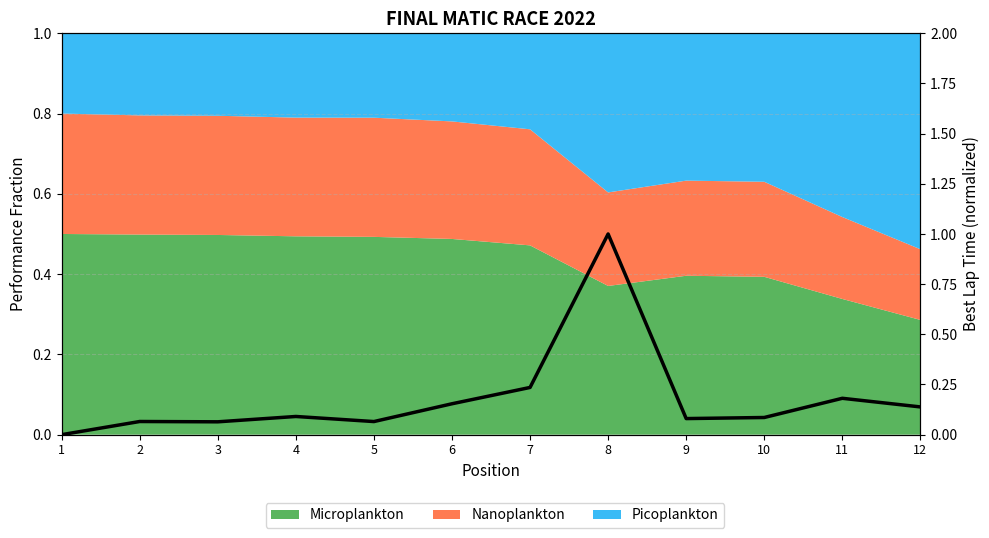

What is the value of the 9th point from the left?

0.1